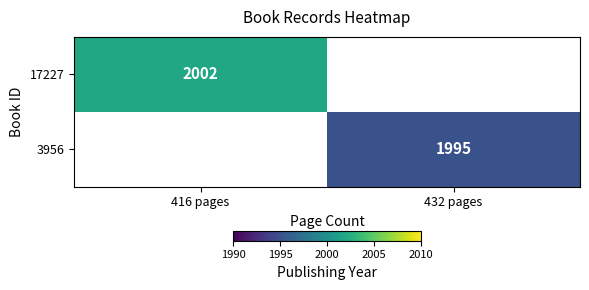

The value of 3956 at 432 pages is 1026. True or false?

False